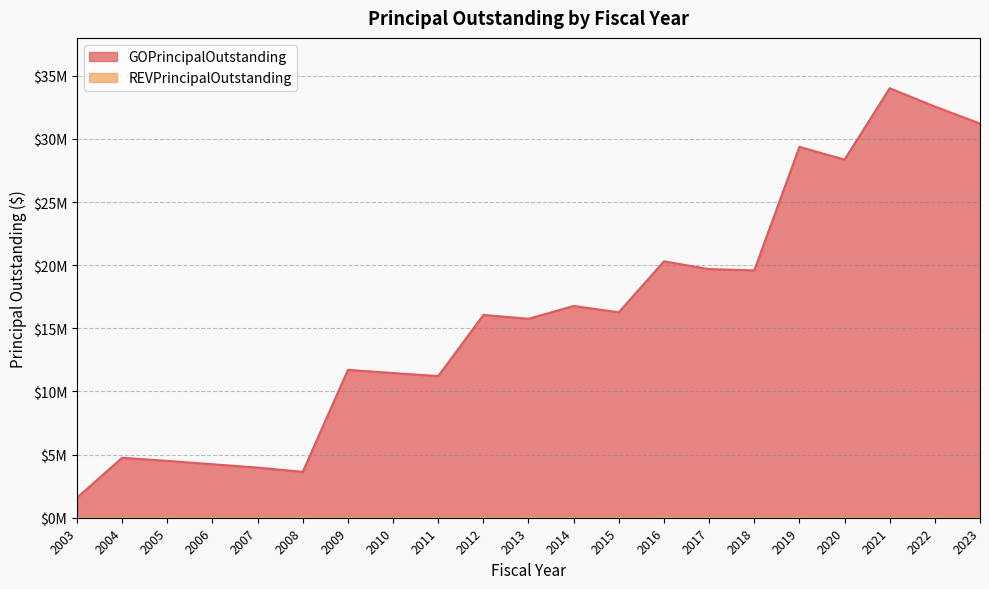

What is the change in value from 2005 to 2020?

+23855000